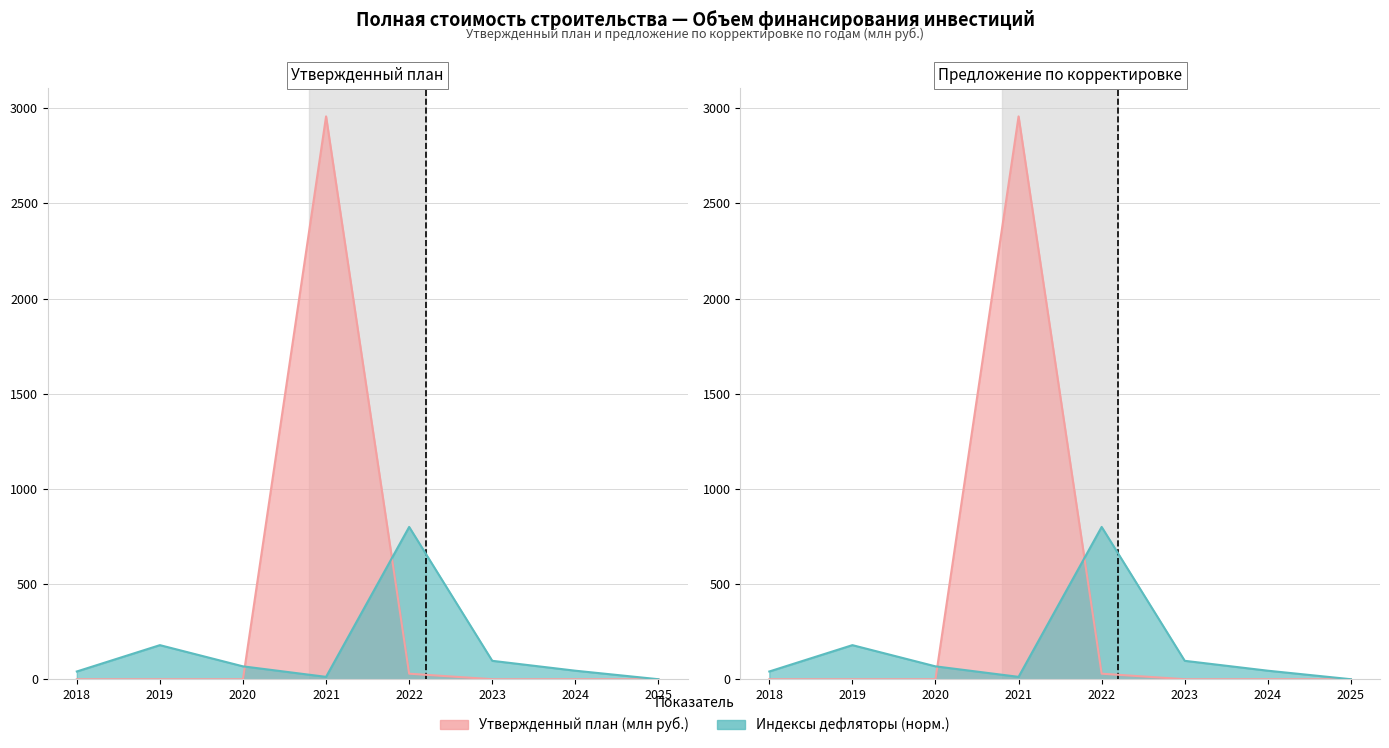

List the labels in order of Утвержденный план value, smallest first.

2018, 2019, 2020, 2023, 2024, 2025, 2022, 2021